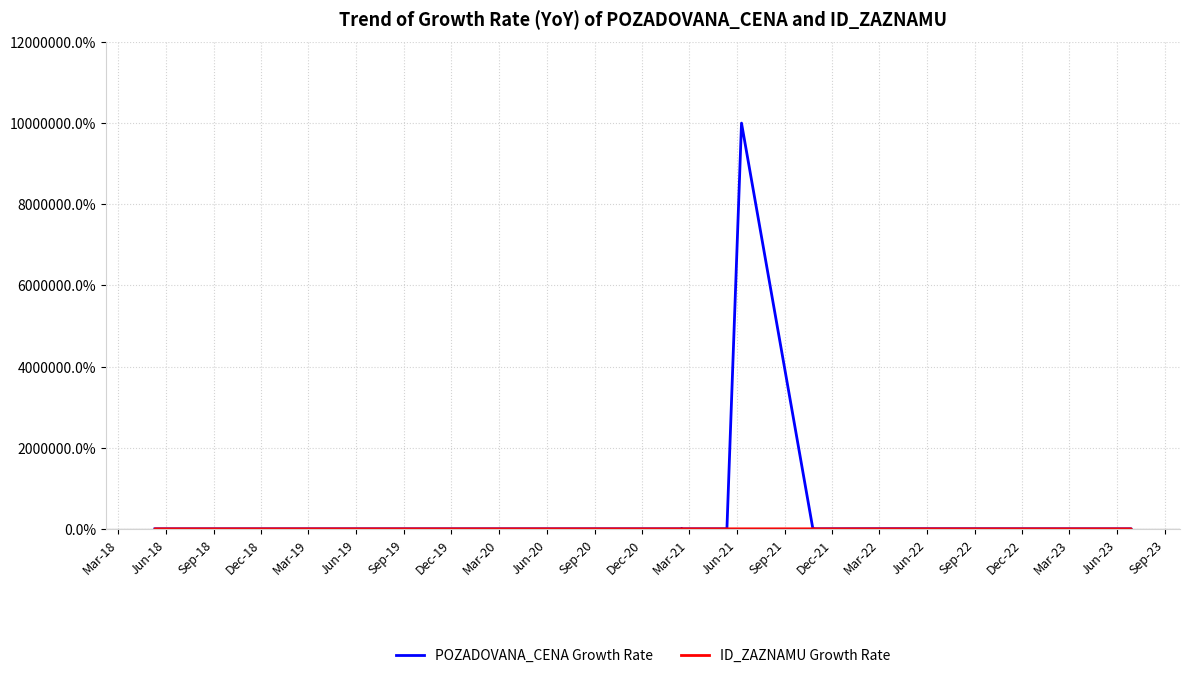

Between Mar-18 and Dec-18, which series saw the biggest shift?

POZADOVANA_CENA Growth Rate